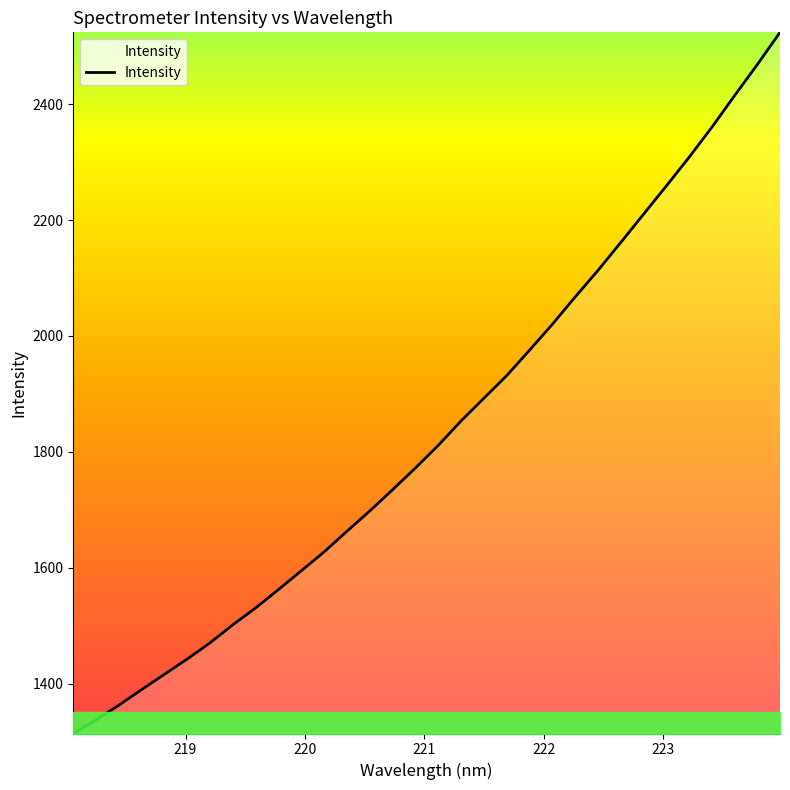

What is the difference between the maximum and minimum values?

1210.2